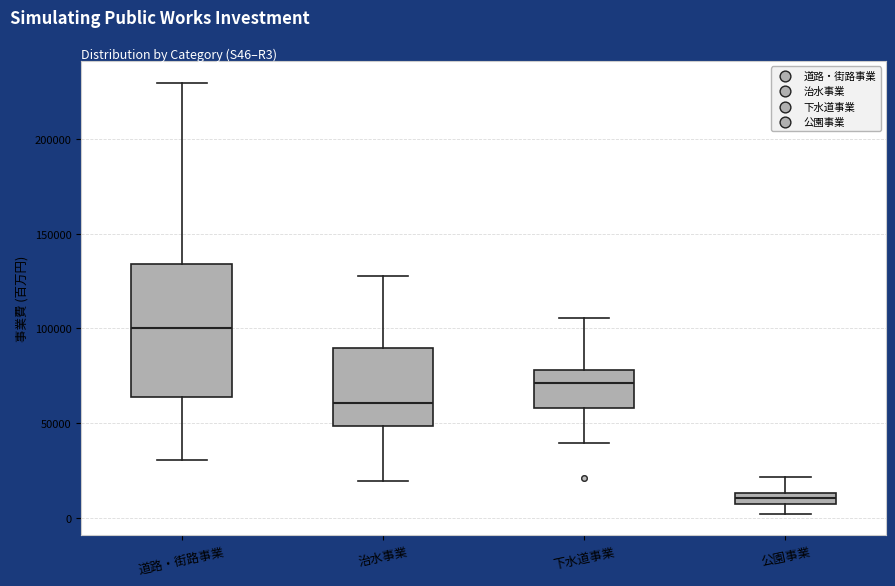

Where does the lower whisker of the box for 治水事業 end on the y-axis? The values are not printed on the chart, so give them approximately, as read against the axis.

20000